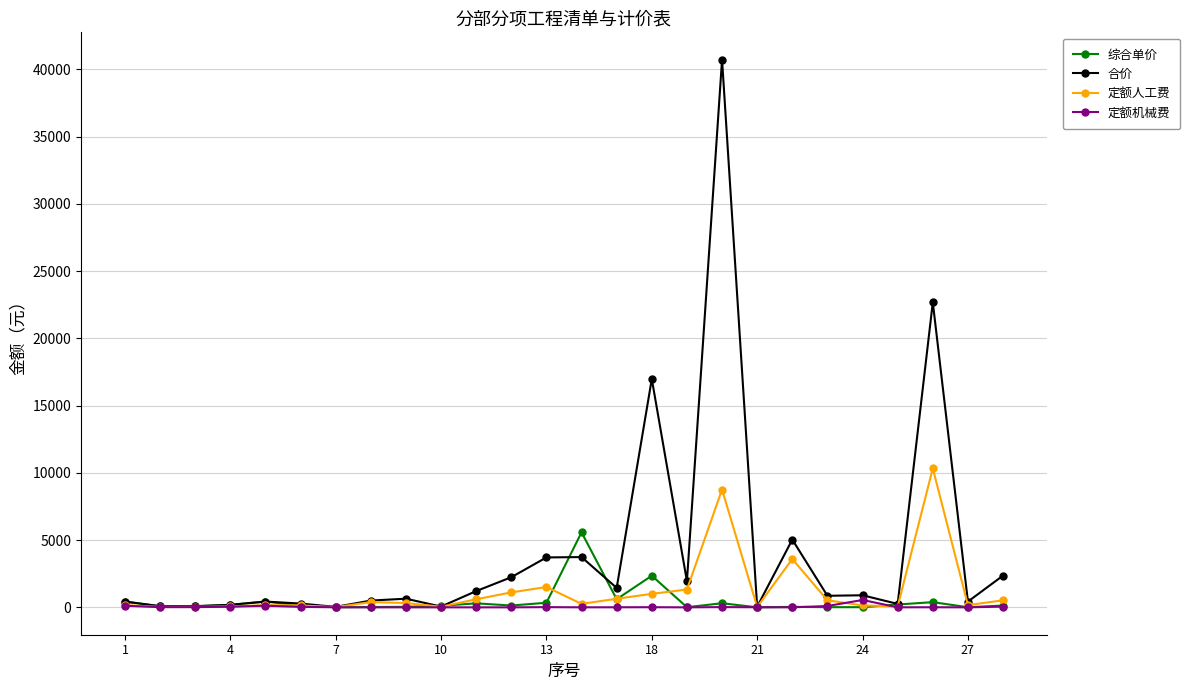

At how many categories does at least one series exceed 7497?

3